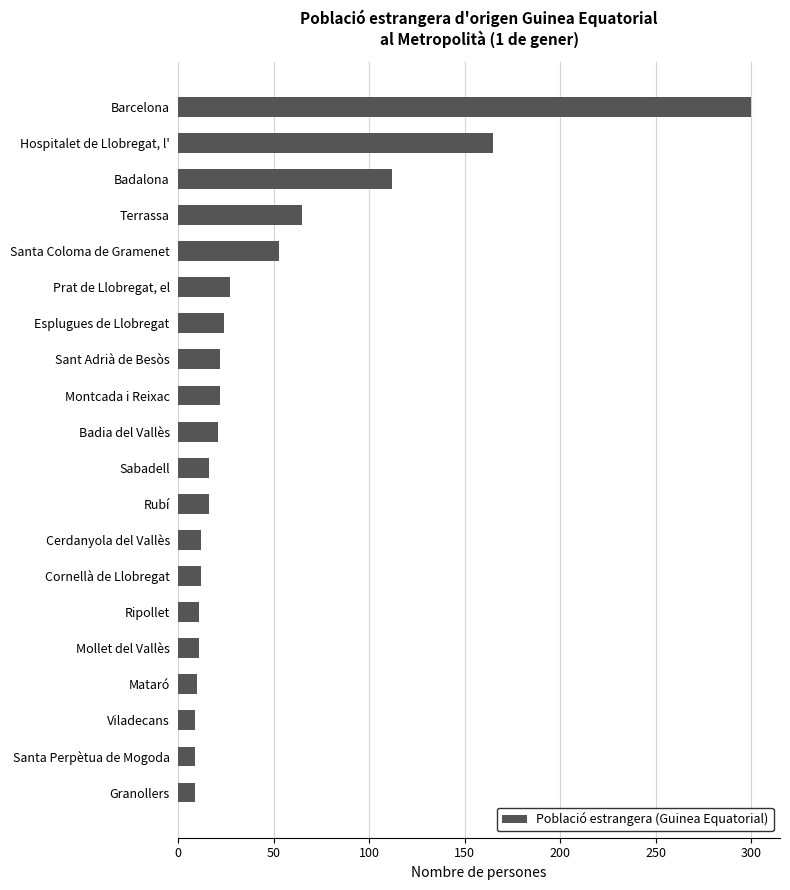

What position from the top is Cerdanyola del Vallès?

13